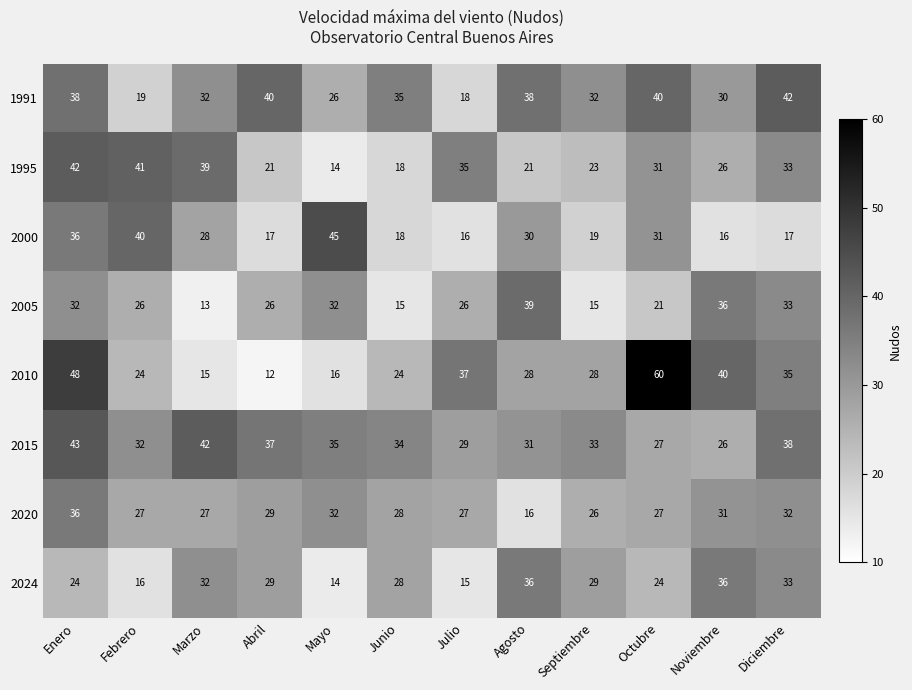

What is the difference between the second highest and second lowest values in the 1995 series?

23